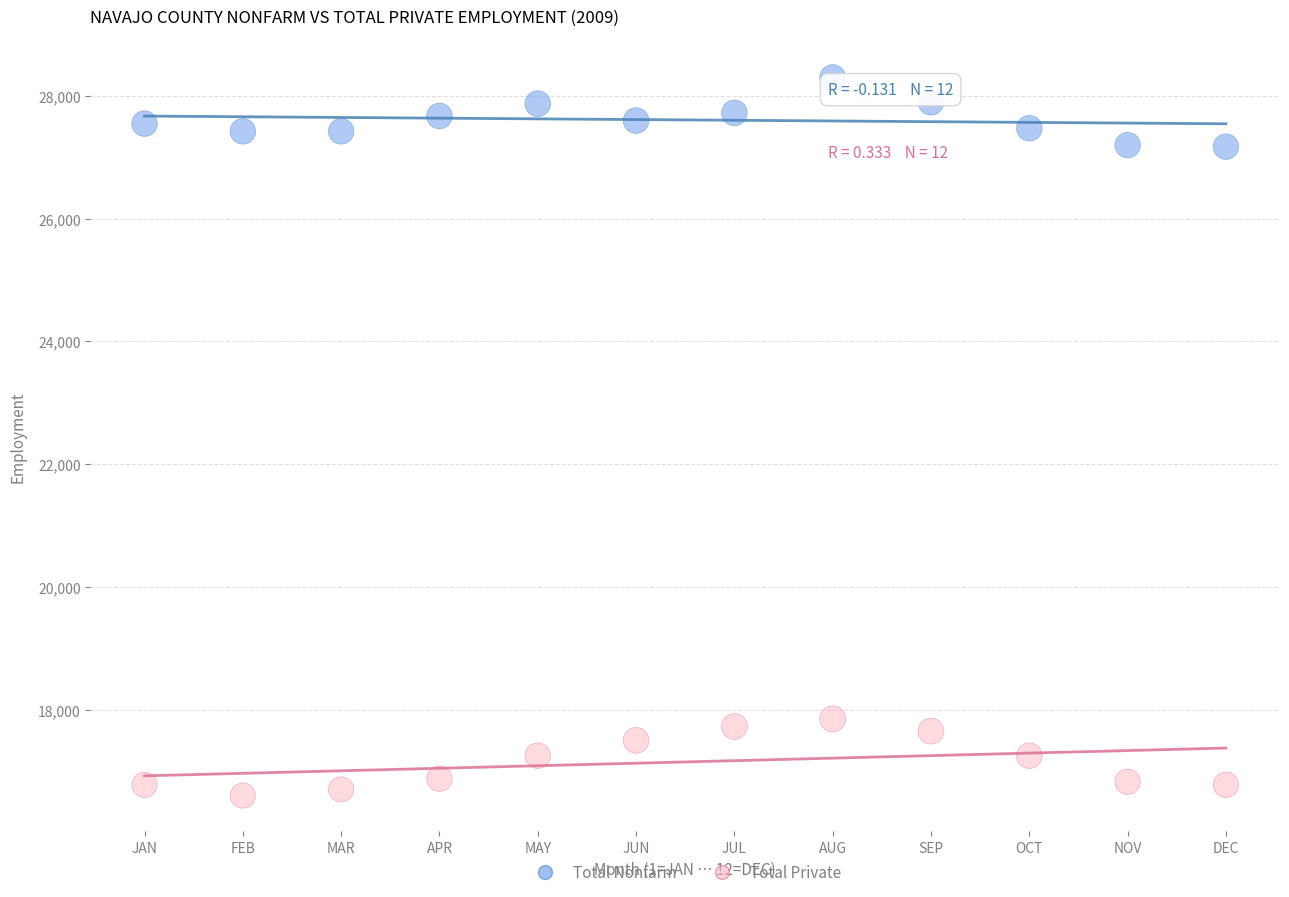

Which series contains the highest Y value?

Total Nonfarm